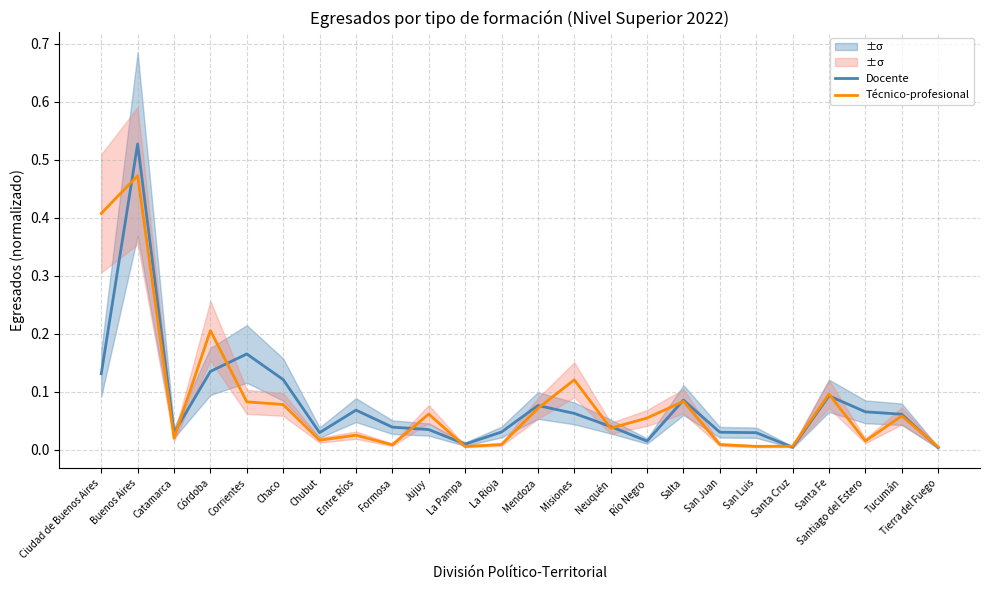

The Docente series shows 0.2 at Corrientes. True or false?

True